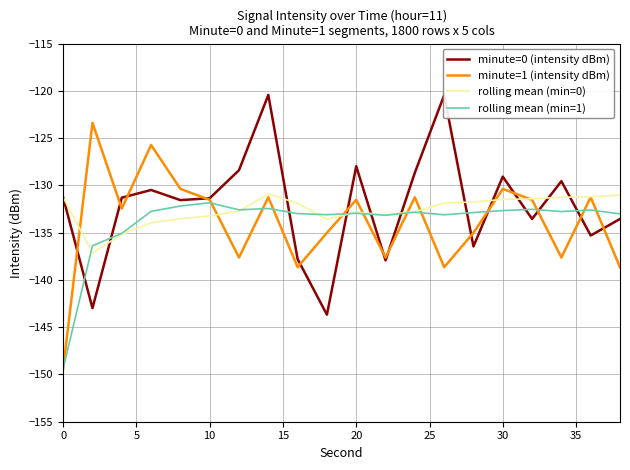

True or false: minute=0 (intensity dBm) and rolling mean (min=1) intersect in this chart.

True